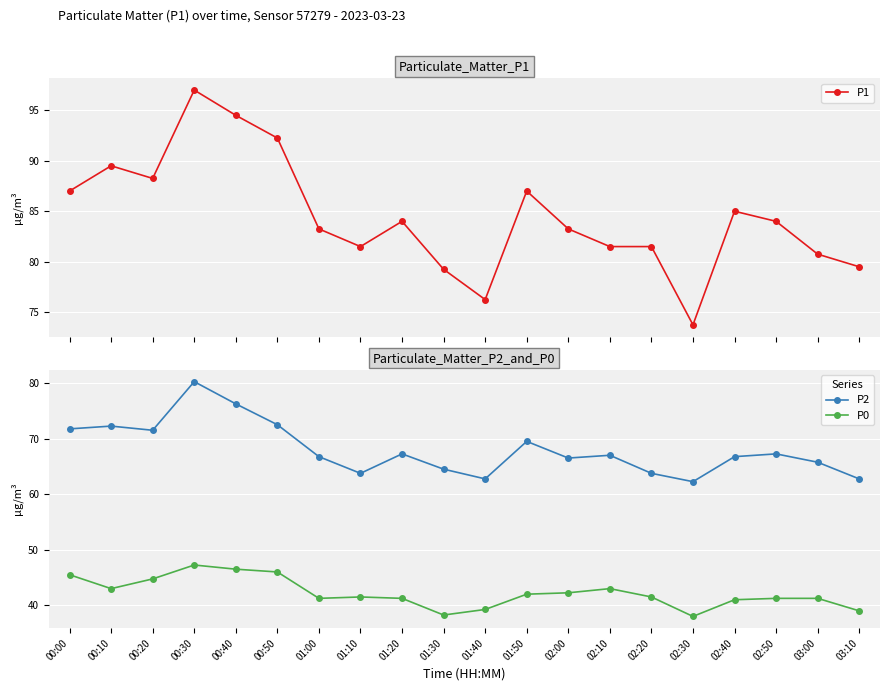

At which label does P1 reach its peak?

00:30